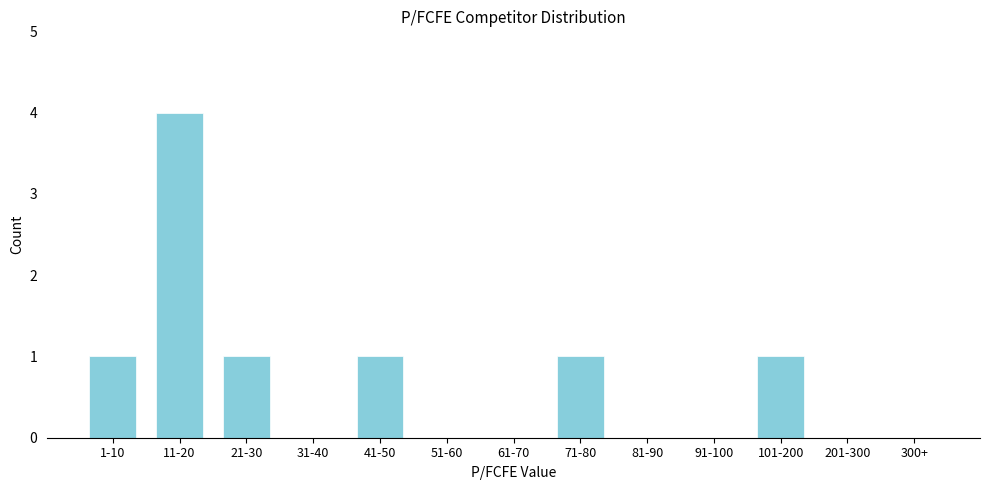

Reading left to right, transcribe all the data shown in this chart.

1-10=1	11-20=4	21-30=1	31-40=0	41-50=1	51-60=0	61-70=0	71-80=1	81-90=0	91-100=0	101-200=1	201-300=0	300+=0